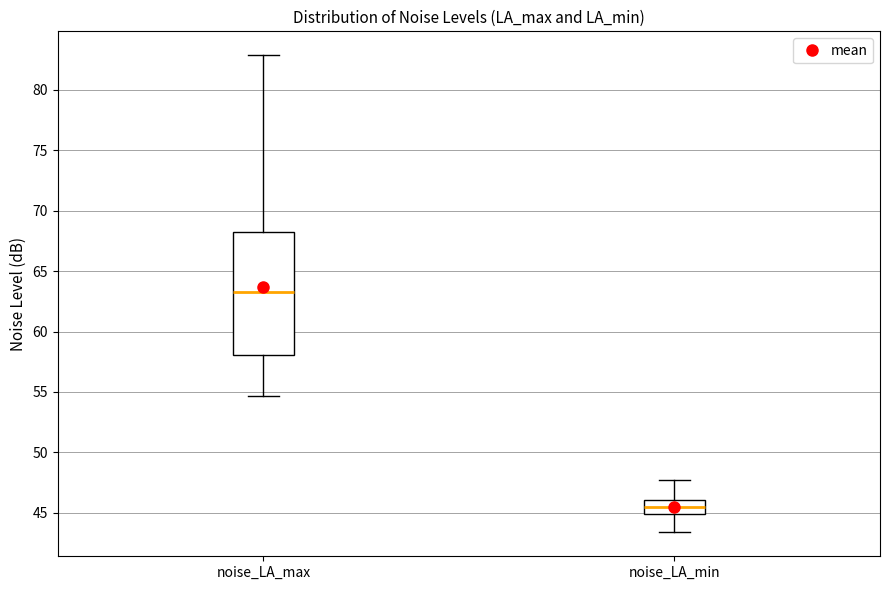

Which box has the highest median line?

noise_LA_max